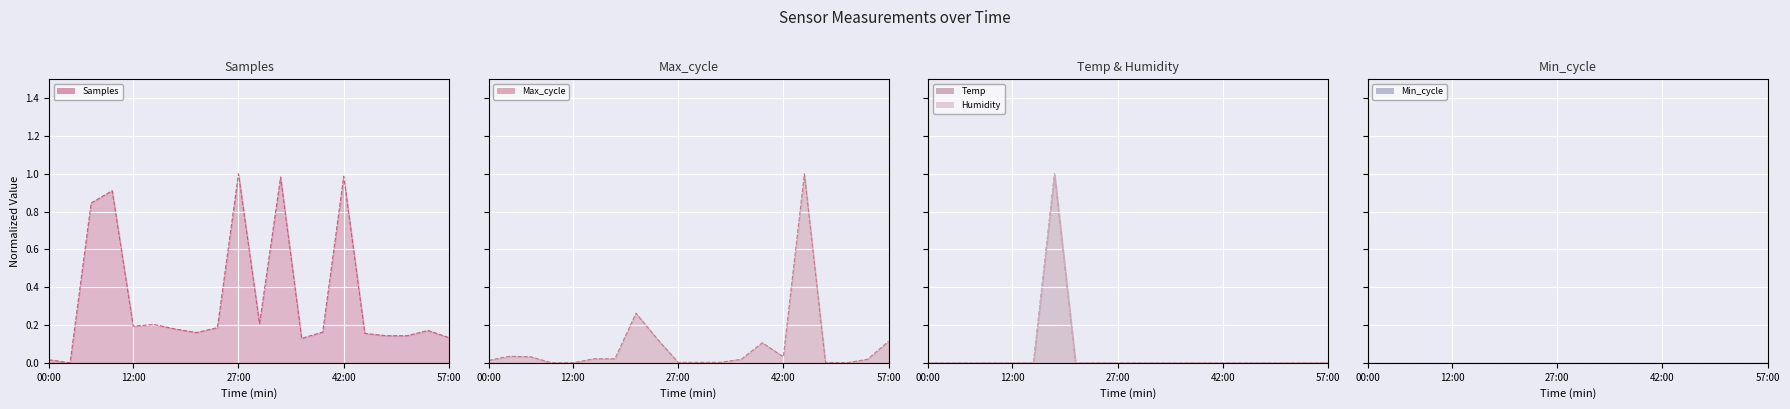

Reading left to right, transcribe all the data shown in this chart.

Samples (line): 0.0	0.0	0.8	0.9	0.2	0.2	0.2	0.2	0.2	1.0	0.2	1.0	0.1	0.2	1.0	0.2	0.1	0.1	0.2	0.1
Max_cycle (line): 0.0	0.0	0.0	0.0	0.0	0.0	0.0	0.3	0.1	0.0	0.0	0.0	0.0	0.1	0.0	1.0	0.0	0.0	0.0	0.1
Temp (line): 0.0	0.0	0.0	0.0	0.0	0.0	1.0	0.0	0.0	0.0	0.0	0.0	0.0	0.0	0.0	0.0	0.0	0.0	0.0	0.0
Humidity (line): 0.0	0.0	0.0	0.0	0.0	0.0	1.0	0.0	0.0	0.0	0.0	0.0	0.0	0.0	0.0	0.0	0.0	0.0	0.0	0.0
Min_cycle (line): 0.0	0.0	0.0	0.0	0.0	0.0	0.0	0.0	0.0	0.0	0.0	0.0	0.0	0.0	0.0	0.0	0.0	0.0	0.0	0.0